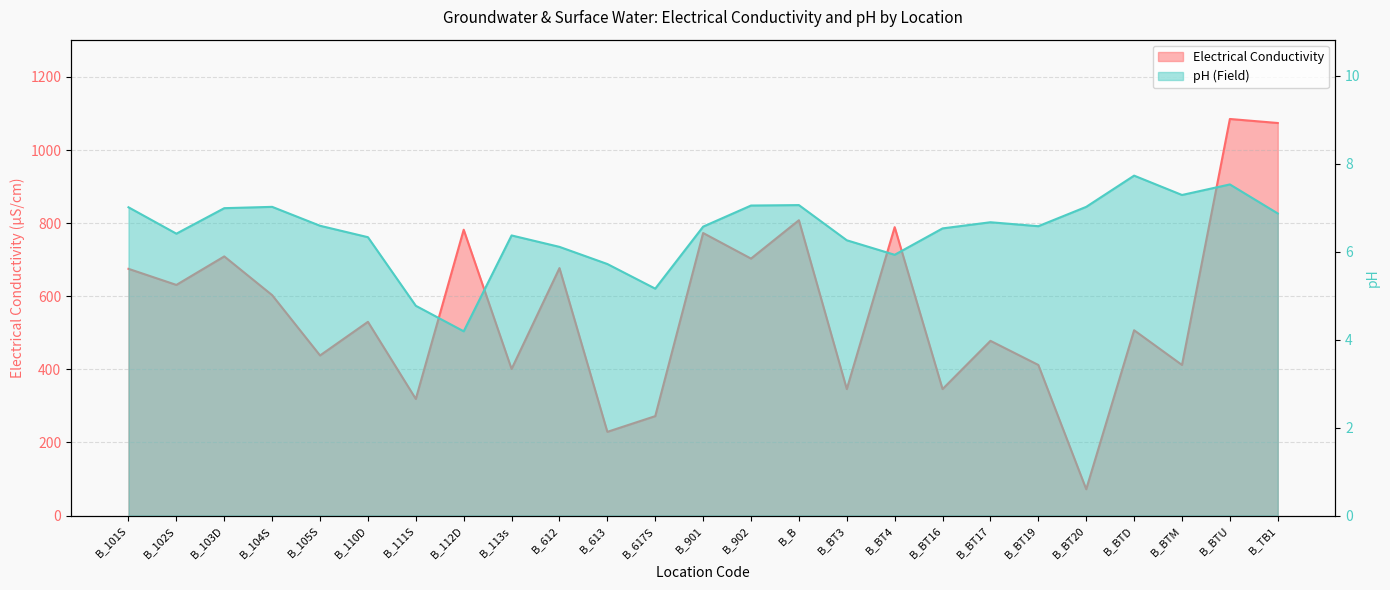

Read the pH (Field) value at B_613.

5.7